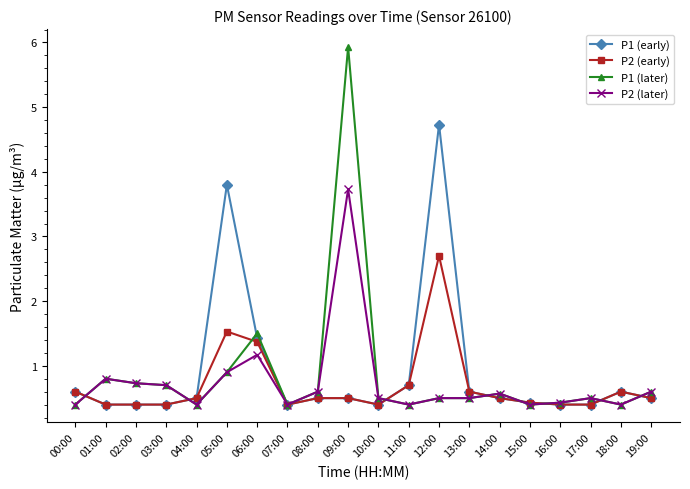

What is the difference between the P2 (early) values at 12:00 and 17:00?

2.3